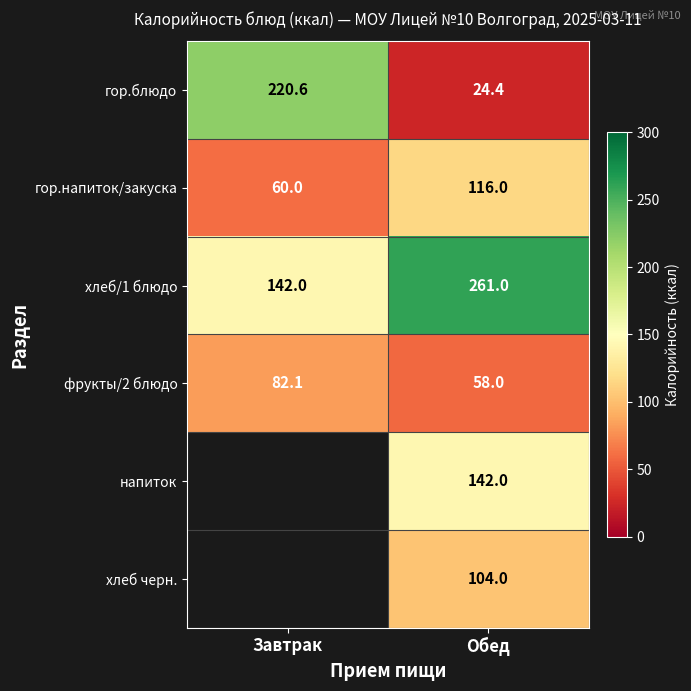

What is the spread (max minus min) of values at Обед?

236.6